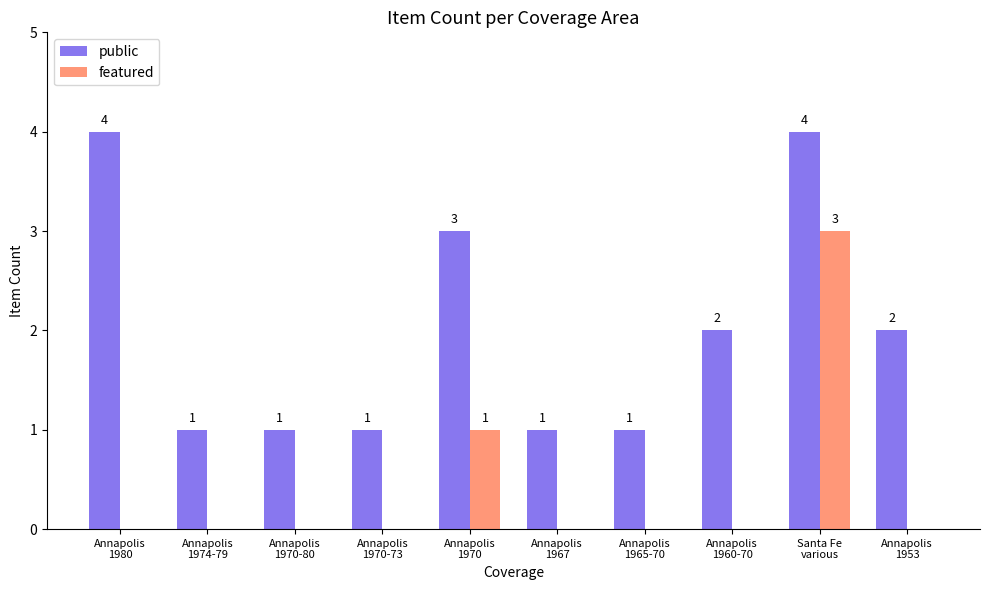

Reading right to left, transcribe all the data shown in this chart.

public: Annapolis
1953=2	Santa Fe
various=4	Annapolis
1960-70=2	Annapolis
1965-70=1	Annapolis
1967=1	Annapolis
1970=3	Annapolis
1970-73=1	Annapolis
1970-80=1	Annapolis
1974-79=1	Annapolis
1980=4
featured: Annapolis
1953=0	Santa Fe
various=3	Annapolis
1960-70=0	Annapolis
1965-70=0	Annapolis
1967=0	Annapolis
1970=1	Annapolis
1970-73=0	Annapolis
1970-80=0	Annapolis
1974-79=0	Annapolis
1980=0